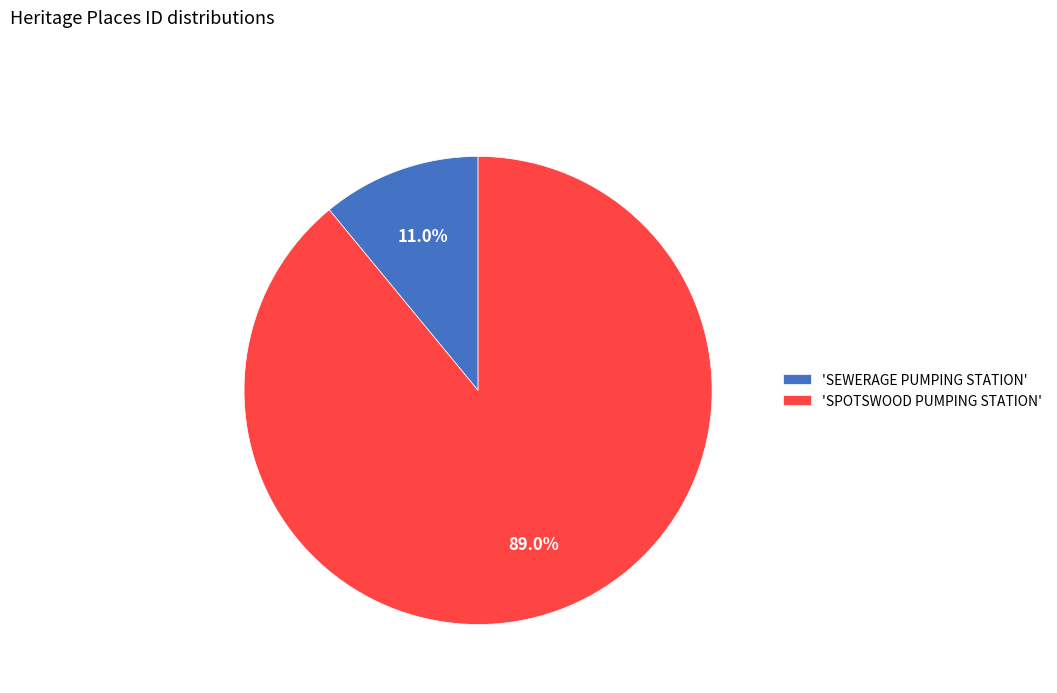

Is 'SEWERAGE PUMPING STATION' the majority of the pie?

No